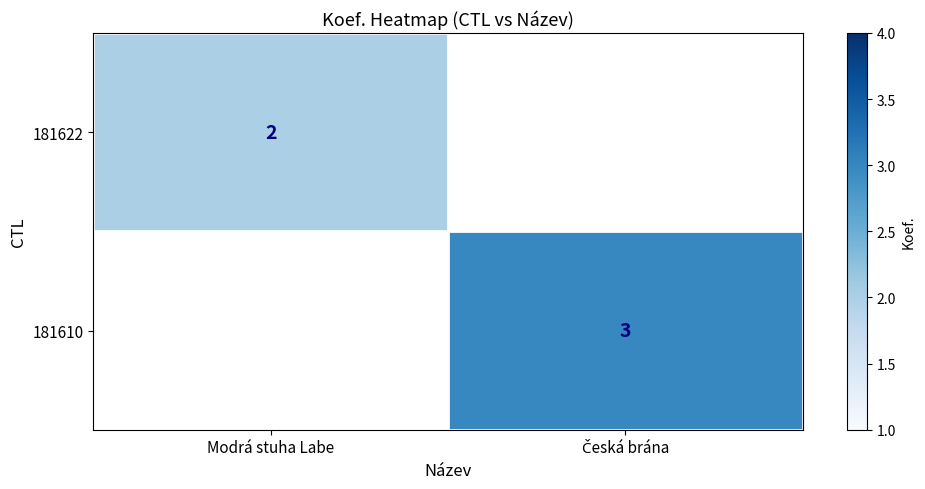

True or false: 181622 has a value of 0 at Modrá stuha Labe.

False